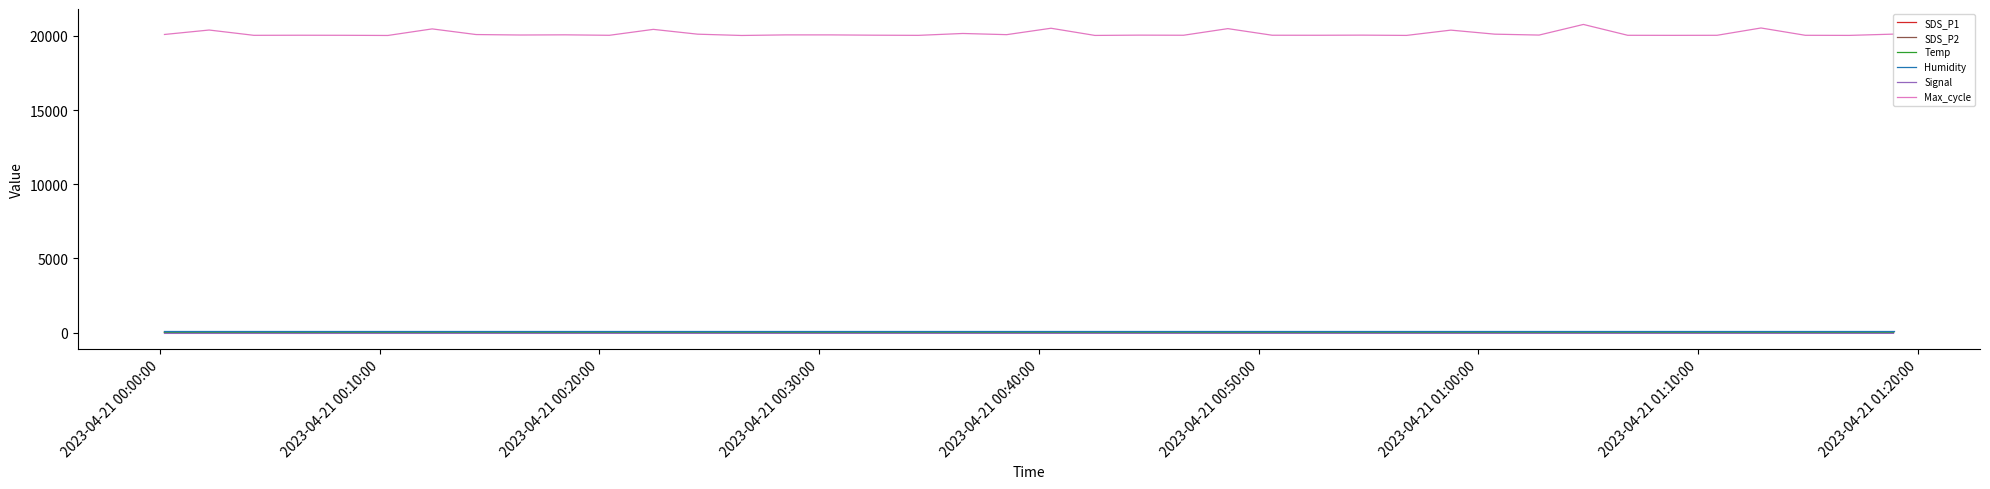

What is the sum of all Humidity values?

3996.0